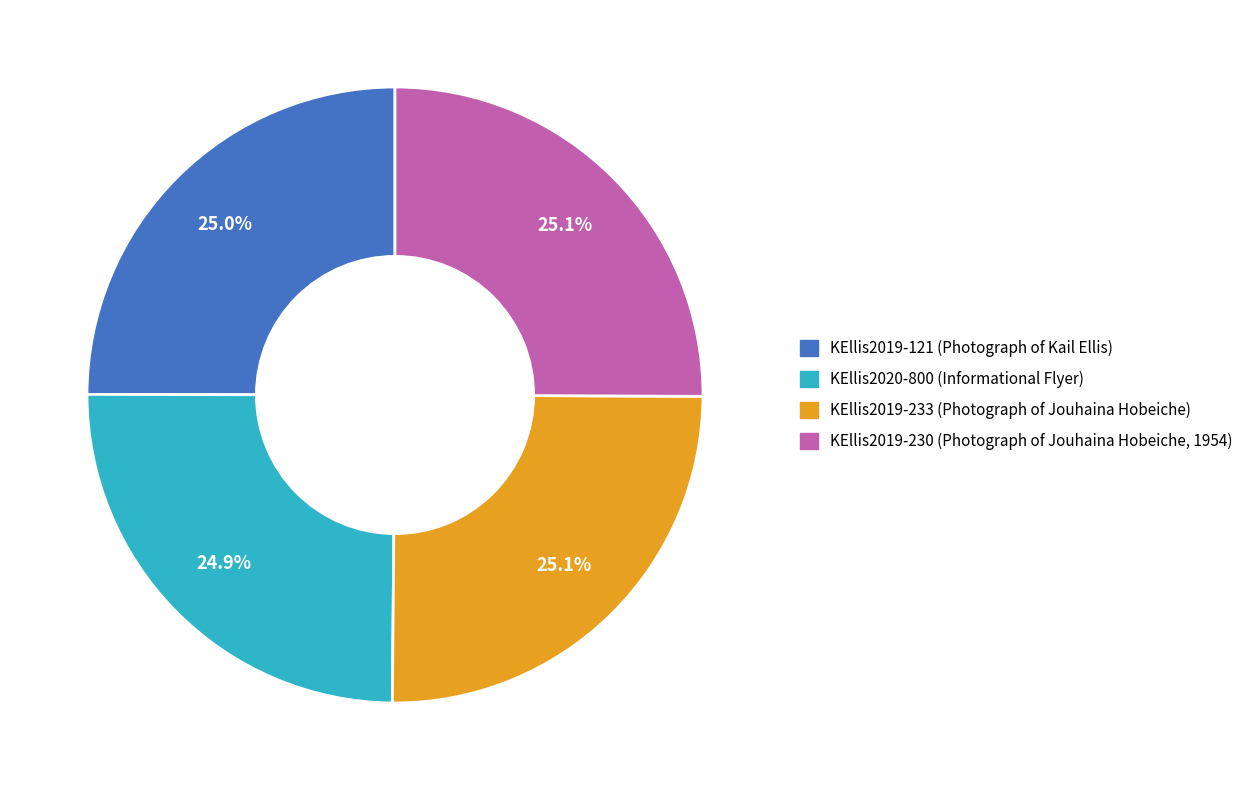

How many segments does this pie chart have?

4